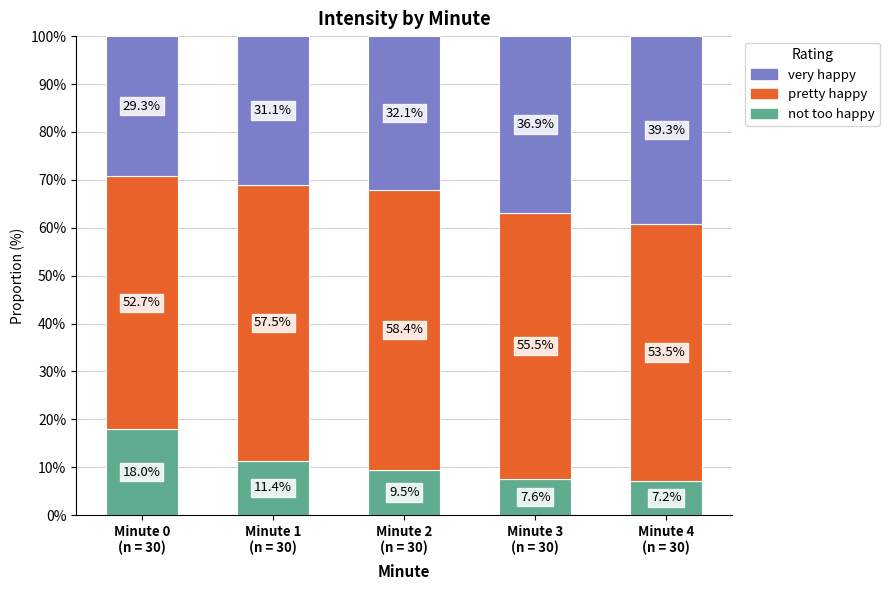

What is the lowest value of the not too happy series?

7.2